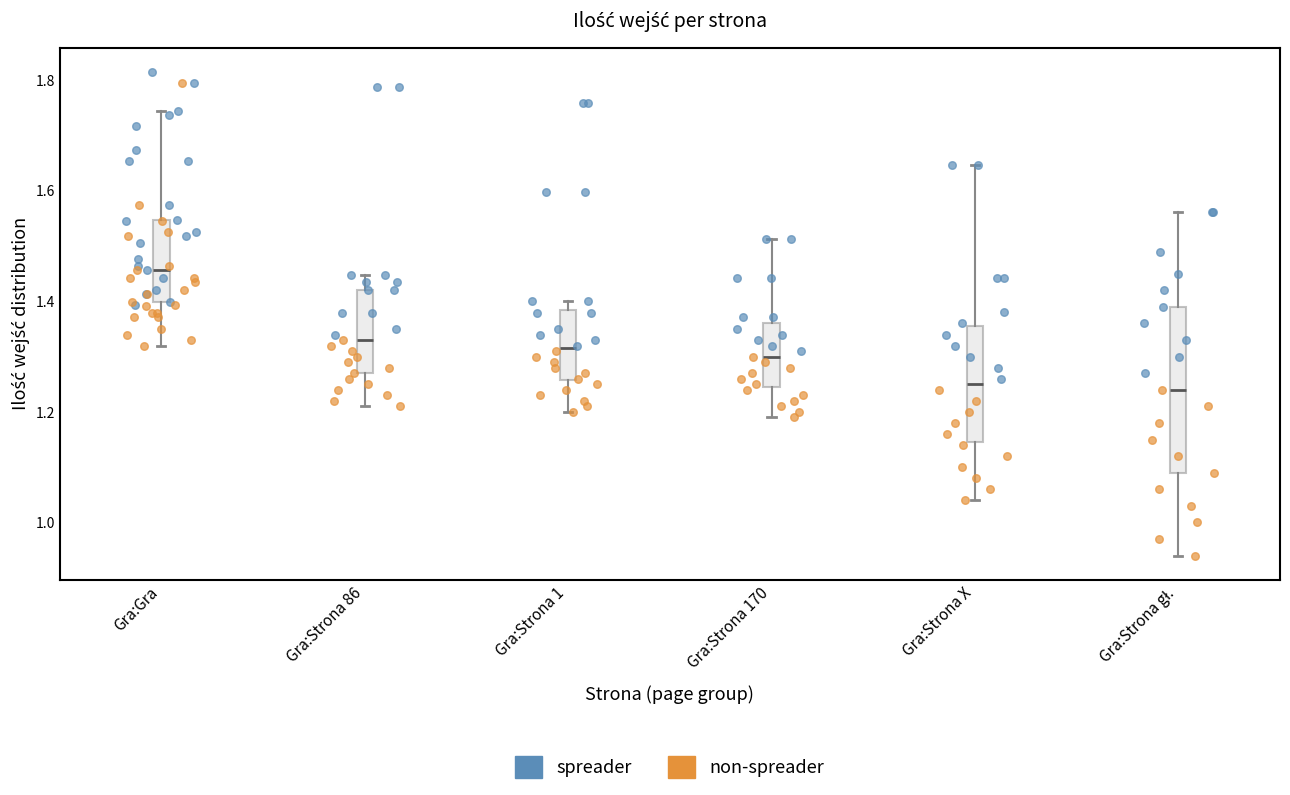

Reading left to right, read every box against the y-axis: the position of its median line, the range the box covers, and the ends of its whiskers. The values are not printed on the chart, so give them approximately, as read against the axis.

Gra:Gra: median 1.46, box 1.40 to 1.54, whiskers 1.32 to 1.74
Gra:Strona 86: median 1.34, box 1.28 to 1.42, whiskers 1.22 to 1.44
Gra:Strona 1: median 1.32, box 1.26 to 1.38, whiskers 1.20 to 1.40
Gra:Strona 170: median 1.30, box 1.24 to 1.36, whiskers 1.20 to 1.52
Gra:Strona X: median 1.26, box 1.14 to 1.36, whiskers 1.04 to 1.64
Gra:Strona gł.: median 1.24, box 1.10 to 1.40, whiskers 0.94 to 1.56